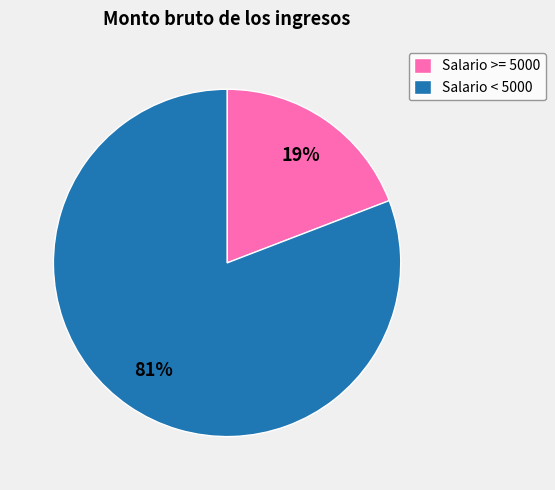

Rank the categories by value from lowest to highest.

Salario >= 5000, Salario < 5000